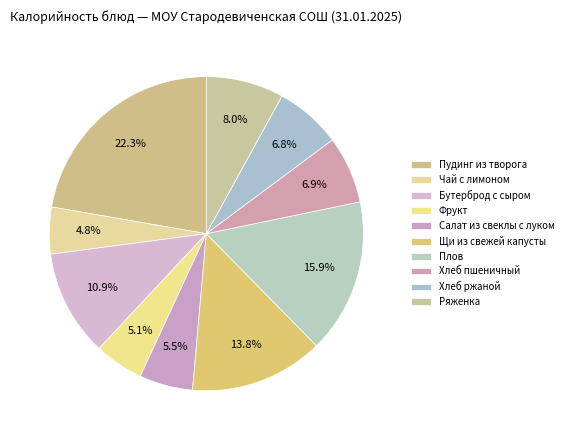

What is the smallest slice in the pie chart?

Чай с лимоном